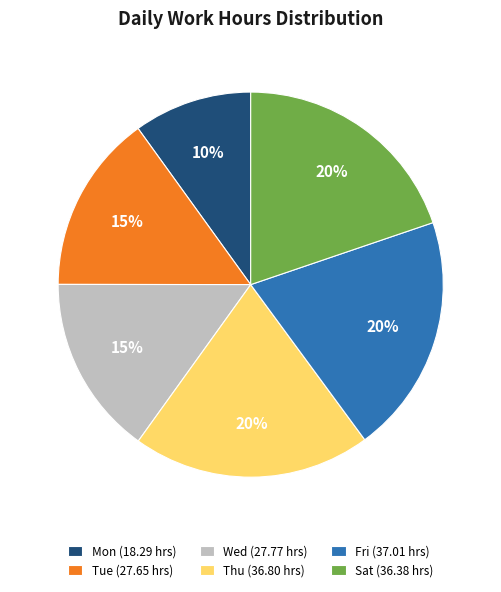

Which slice is the smallest?

Mon (18.29 hrs)